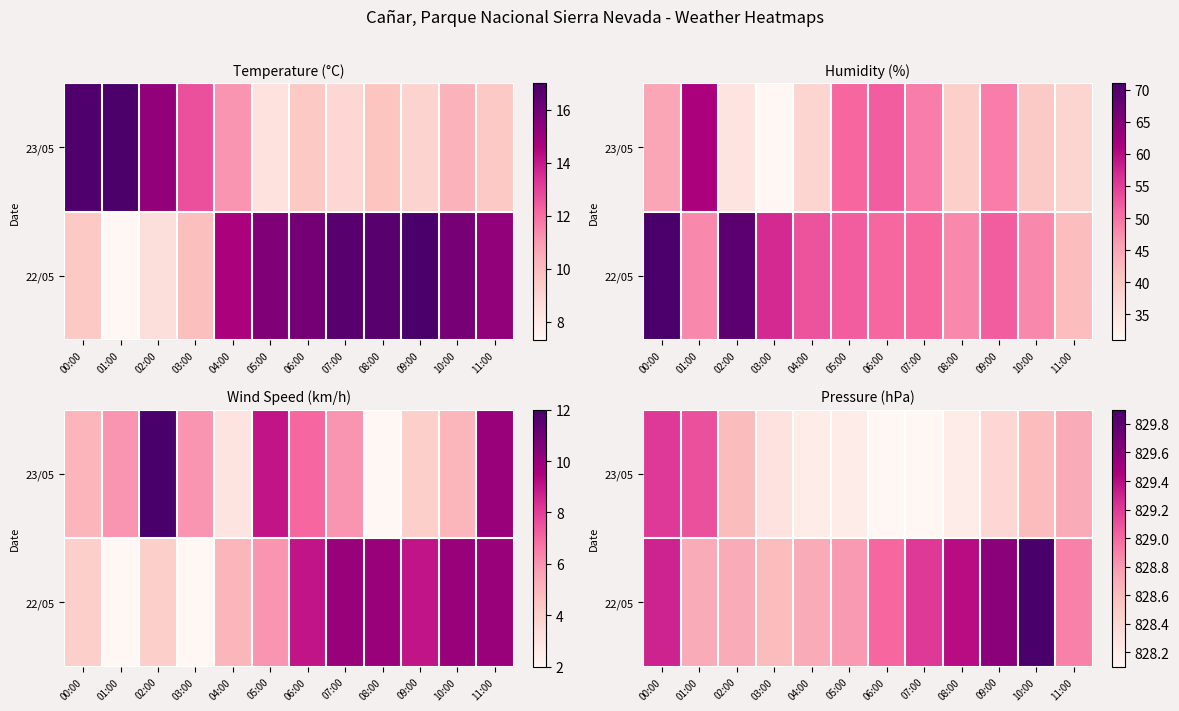

What is the sum of all 23/05 values?

9941.7